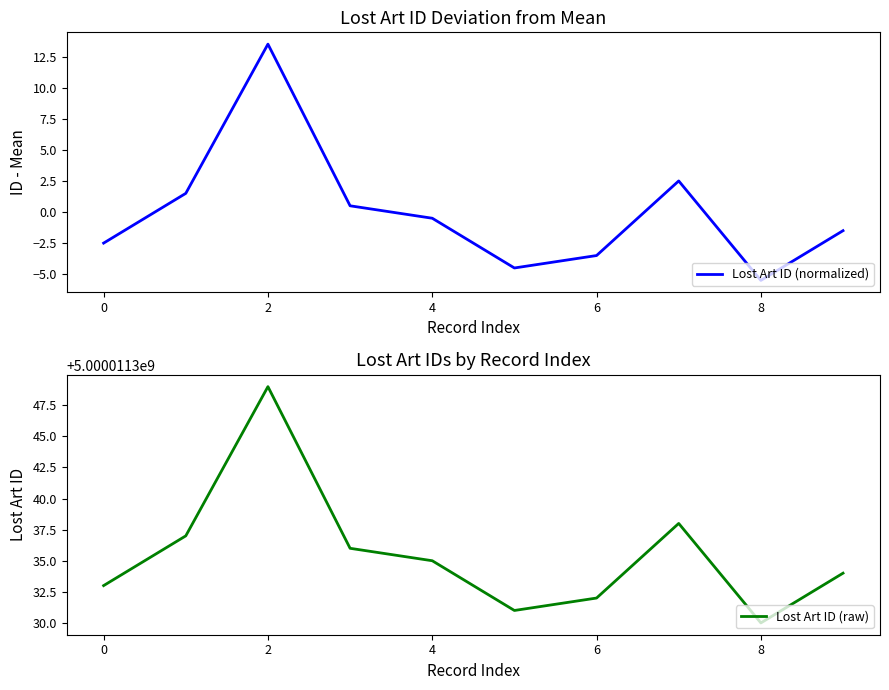

At which label does Lost Art ID (normalized) reach its minimum?

8